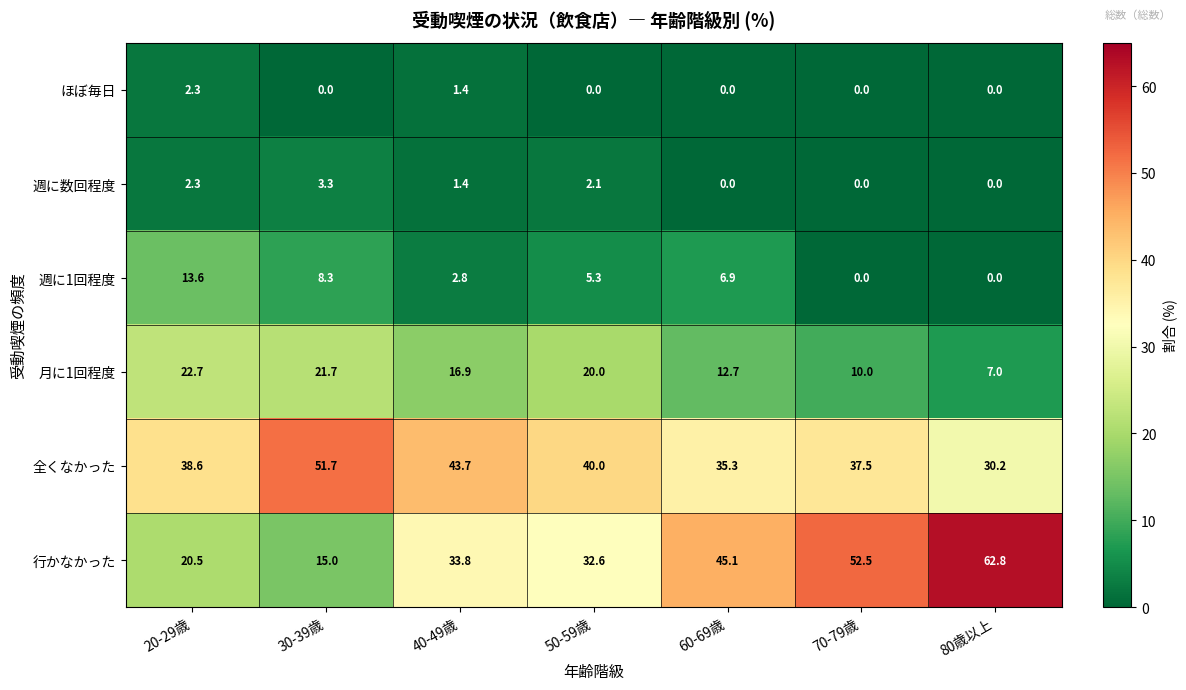

Which series changed the most between 70-79歳 and 80歳以上?

行かなかった